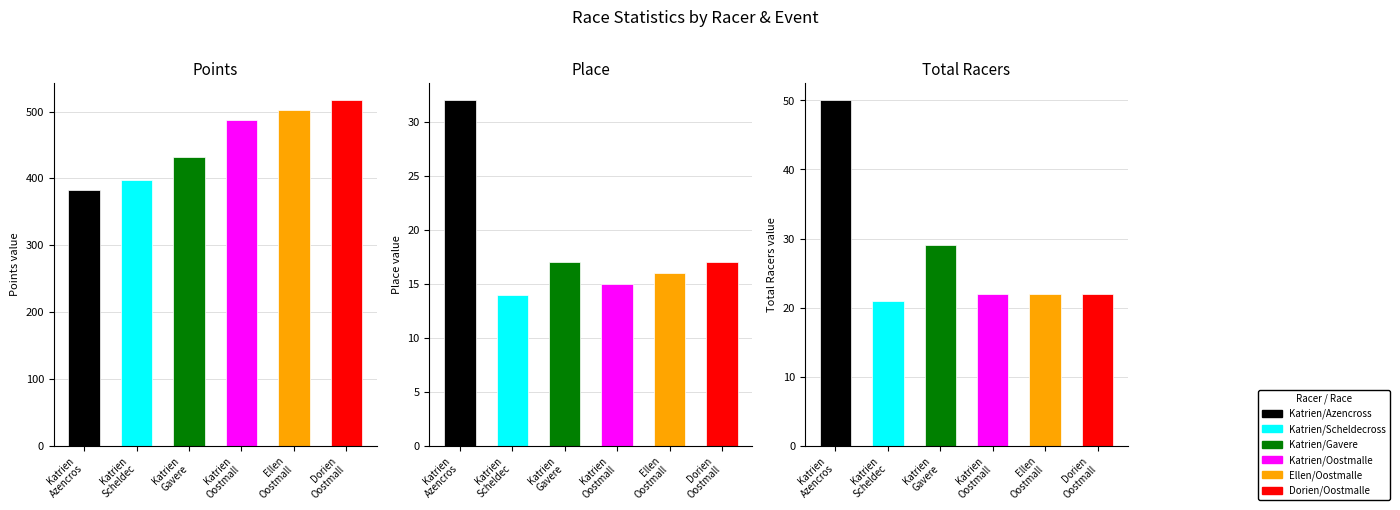

What position from the right is Dorien/Oostmalle?

1